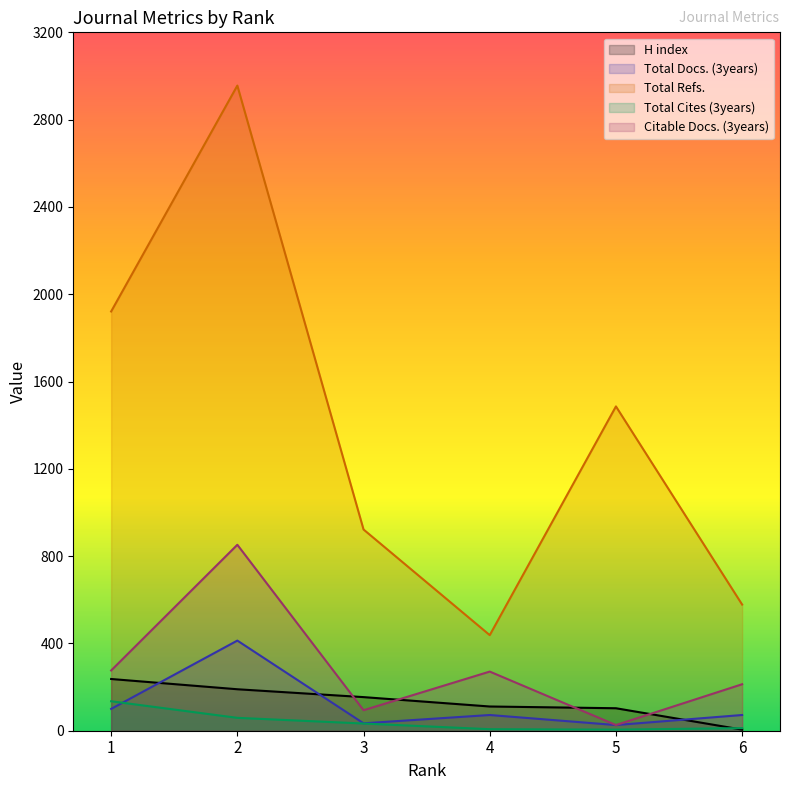

Reading left to right, what are all the values shown in this chart?

H index: 237	190	154	111	103	5
Total Docs. (3years): 100	413	34	72	26	72
Total Refs.: 1921	2956	922	438	1486	578
Total Cites (3years): 135	59	33	7	5	12
Citable Docs. (3years): 276	852	94	271	26	213